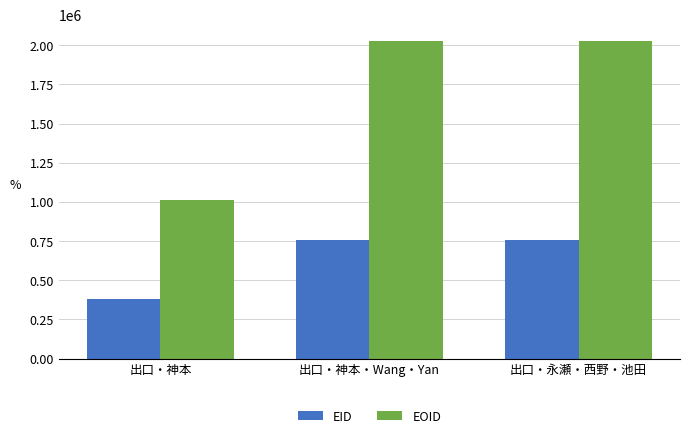

Where is EOID nearest to the value 1521983?

出口・永瀬・西野・池田